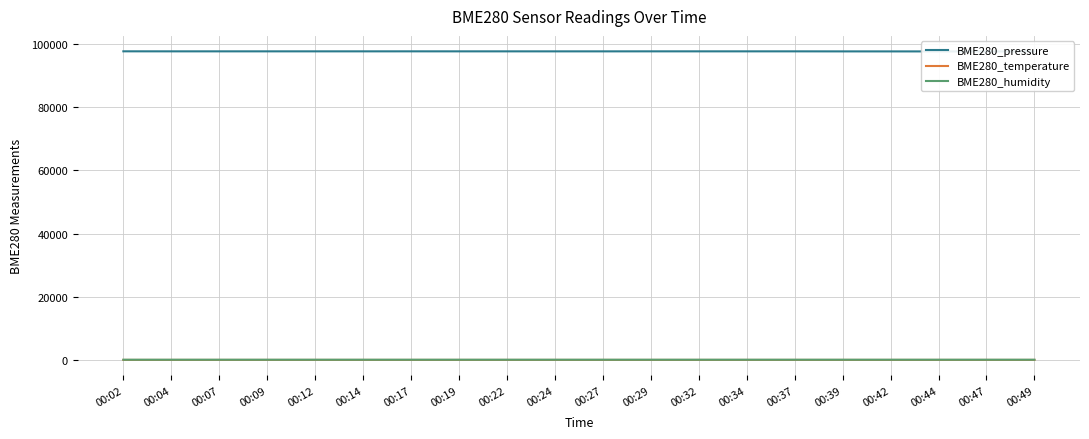

What are all the series names shown in the legend?

BME280_pressure, BME280_temperature, BME280_humidity